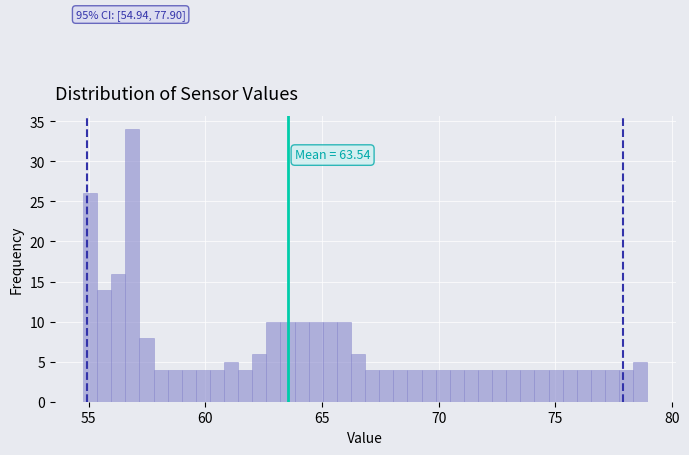

Read against the x-axis, roughly where is the centre of the tallest bar?

57.0